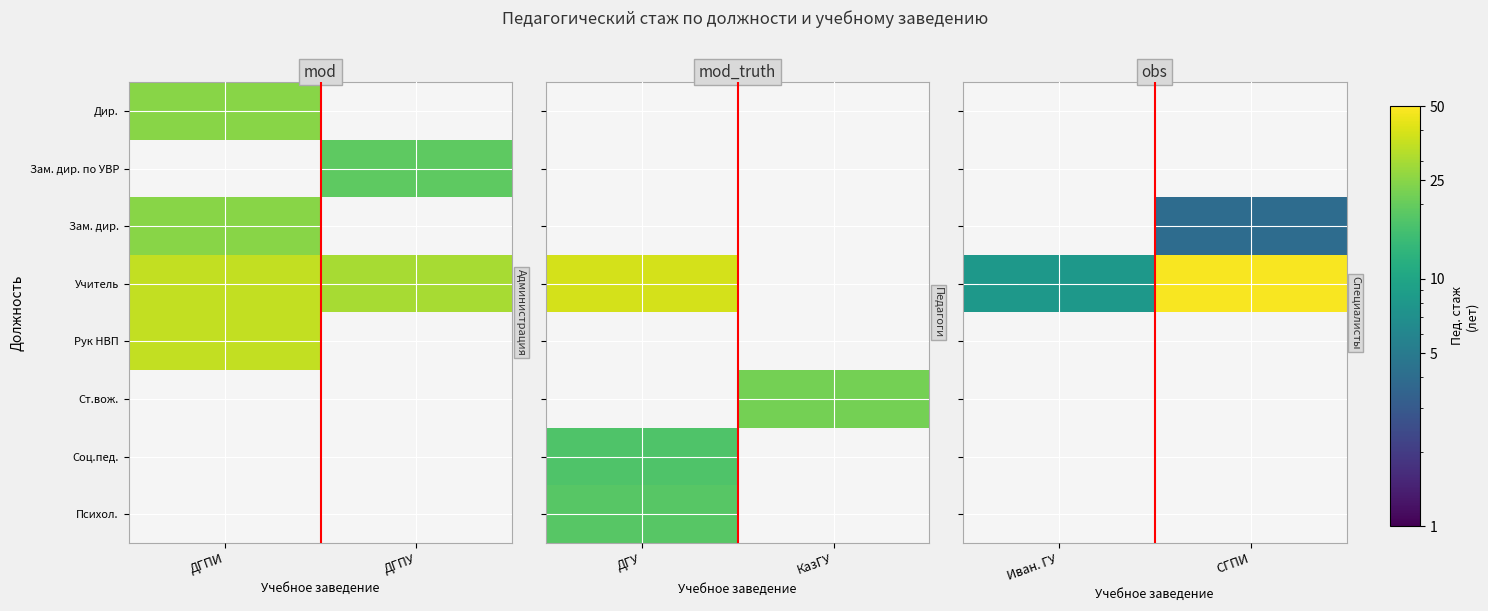

At which label does Дир. reach its minimum?

Иван. ГУ